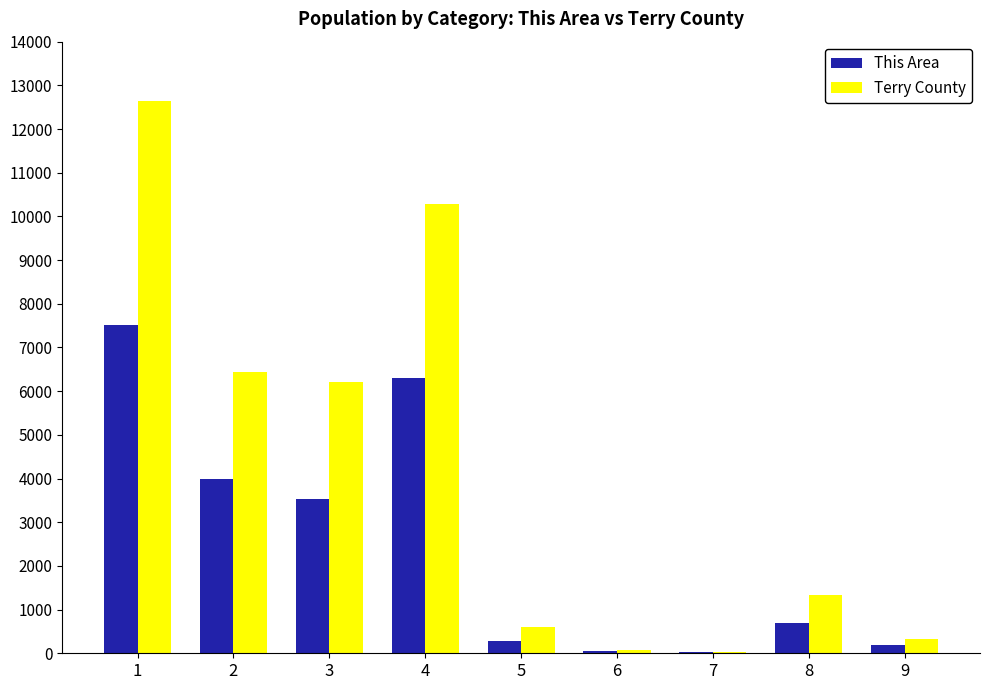

Between 3 and 8, which series saw the biggest shift?

Terry County